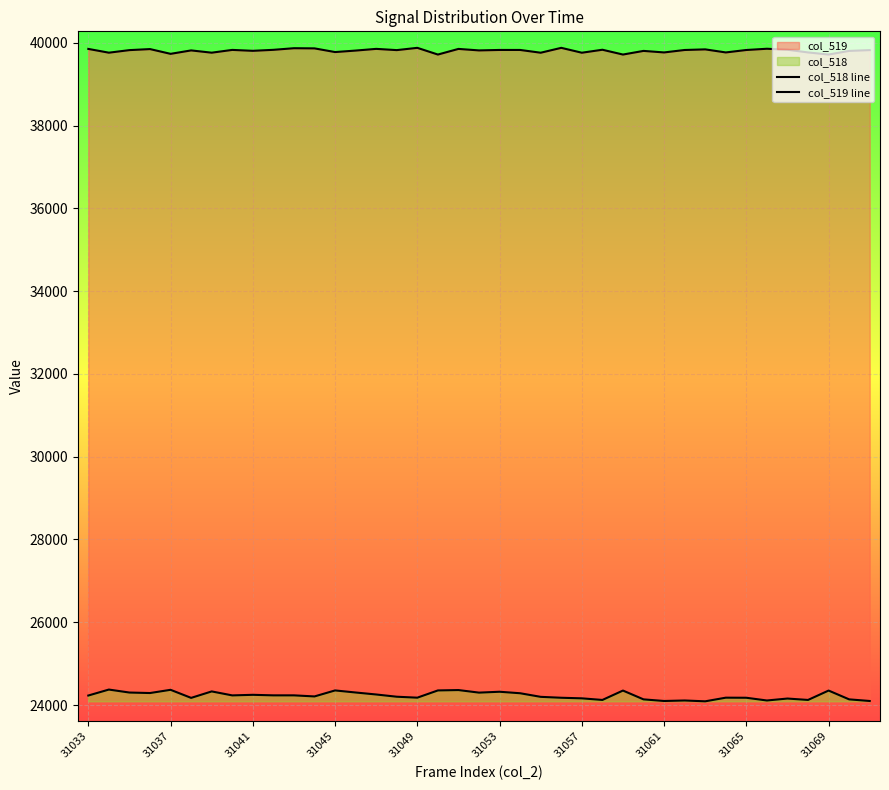

What is the difference between the maximum and minimum values in the col_519 line series?

162